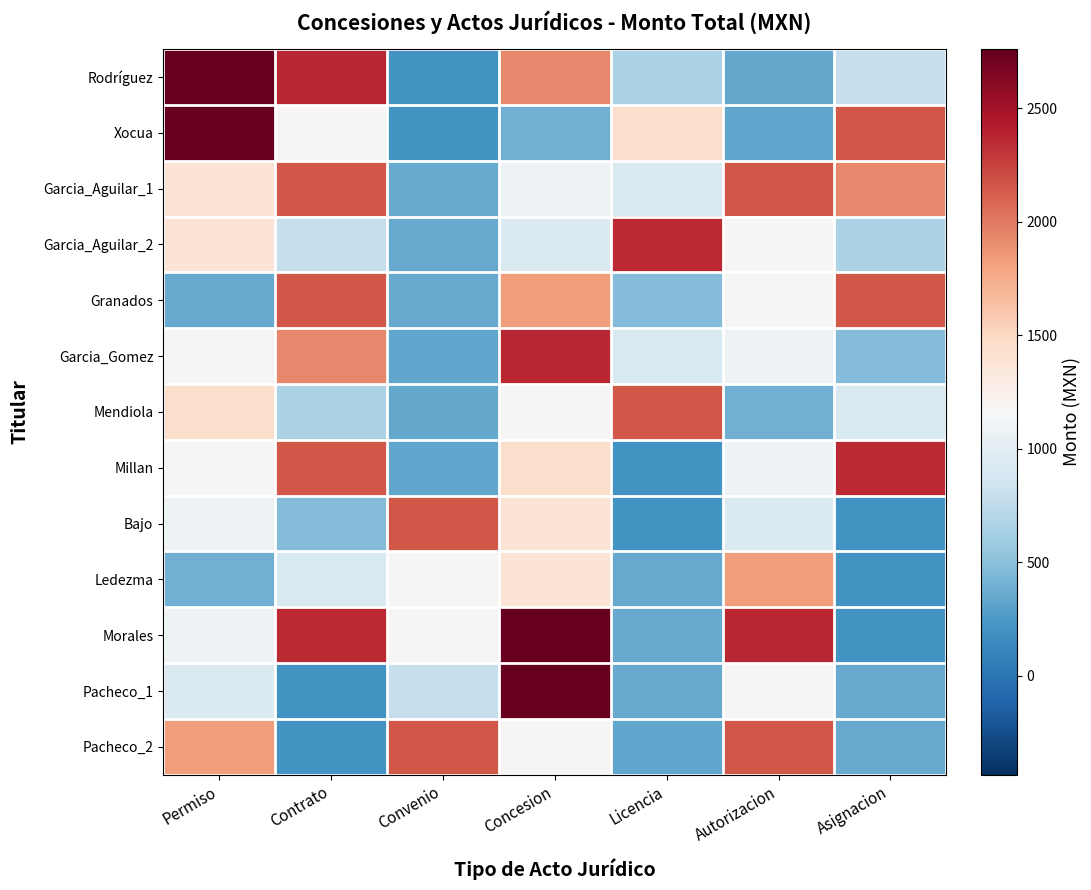

At Permiso, list the series in order from smallest to largest.

Granados, Ledezma, Pacheco_1, Bajo, Morales, Garcia_Gomez, Millan, Garcia_Aguilar_1, Garcia_Aguilar_2, Mendiola, Pacheco_2, Rodríguez, Xocua